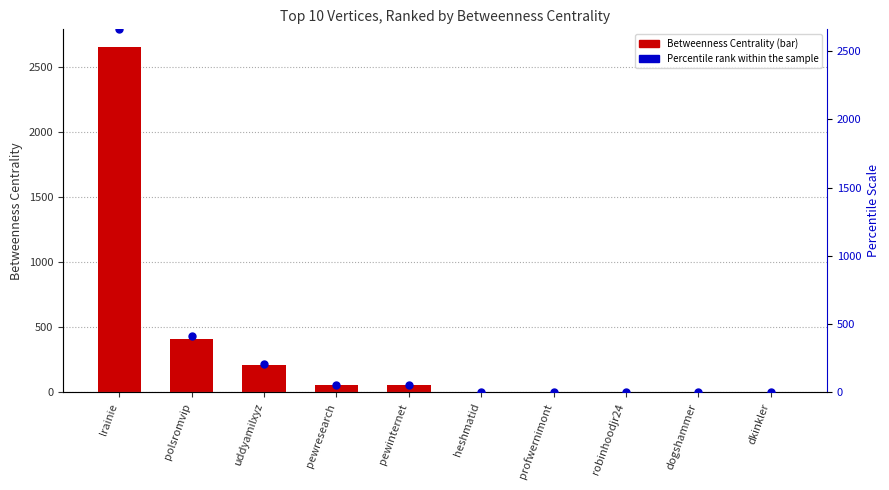

Which series contains the highest Y value?

Betweenness Centrality